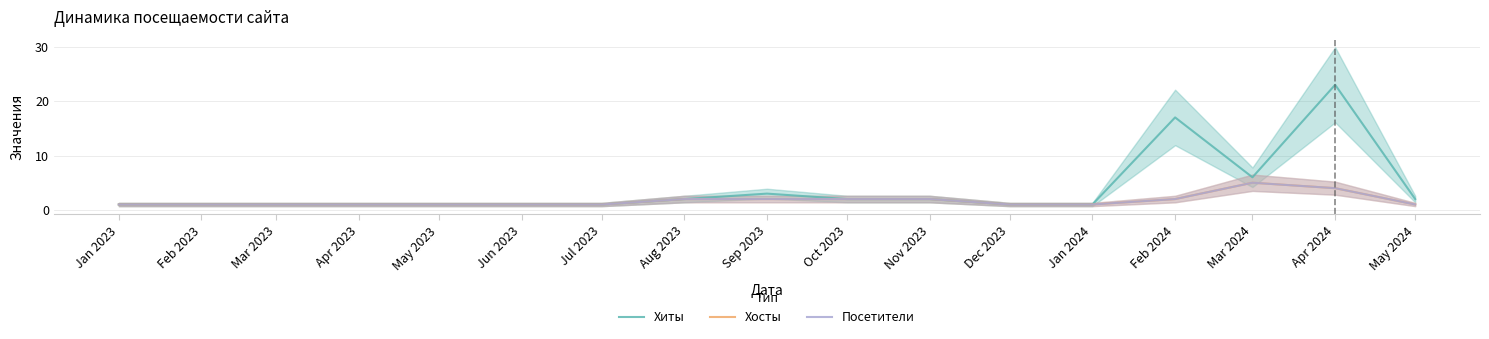

What is the average value of the Посетители series?

2